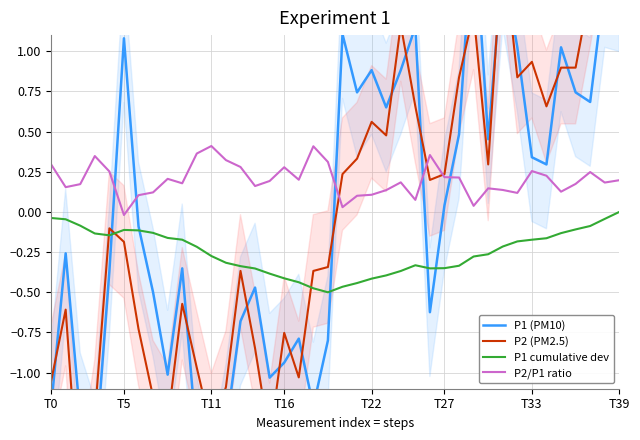

Where is P1 cumulative dev nearest to the value 0?

T39